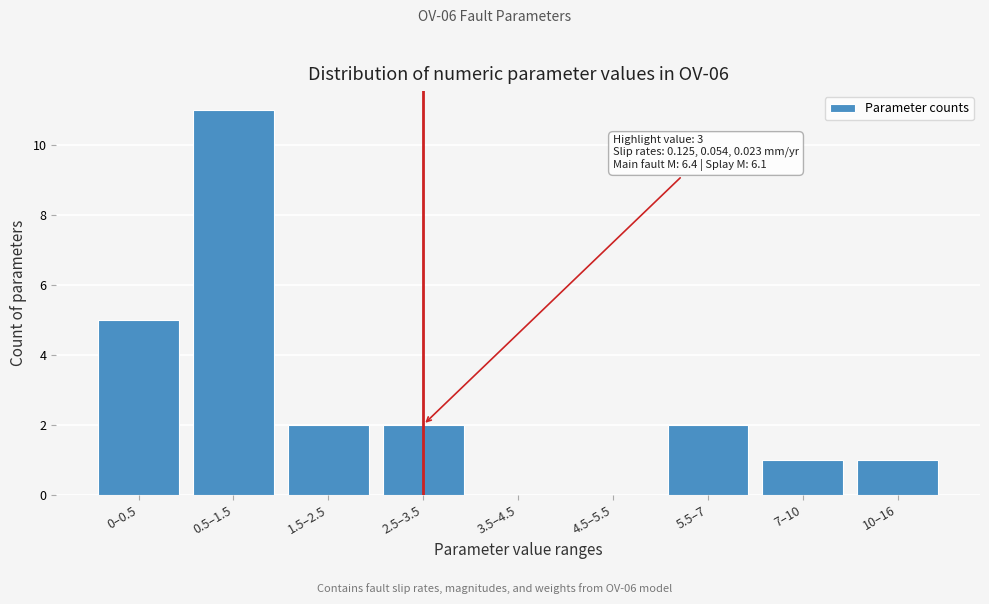

Reading left to right, transcribe all the data shown in this chart.

0–0.5=5	0.5–1.5=11	1.5–2.5=2	2.5–3.5=2	3.5–4.5=0	4.5–5.5=0	5.5–7=2	7–10=1	10–16=1